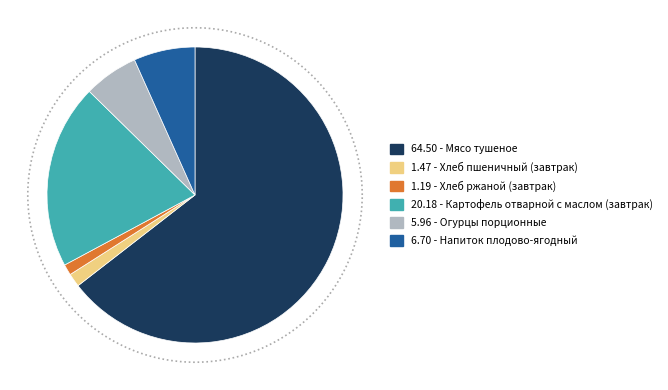

Is there any slice that represents more than half of the pie?

Yes